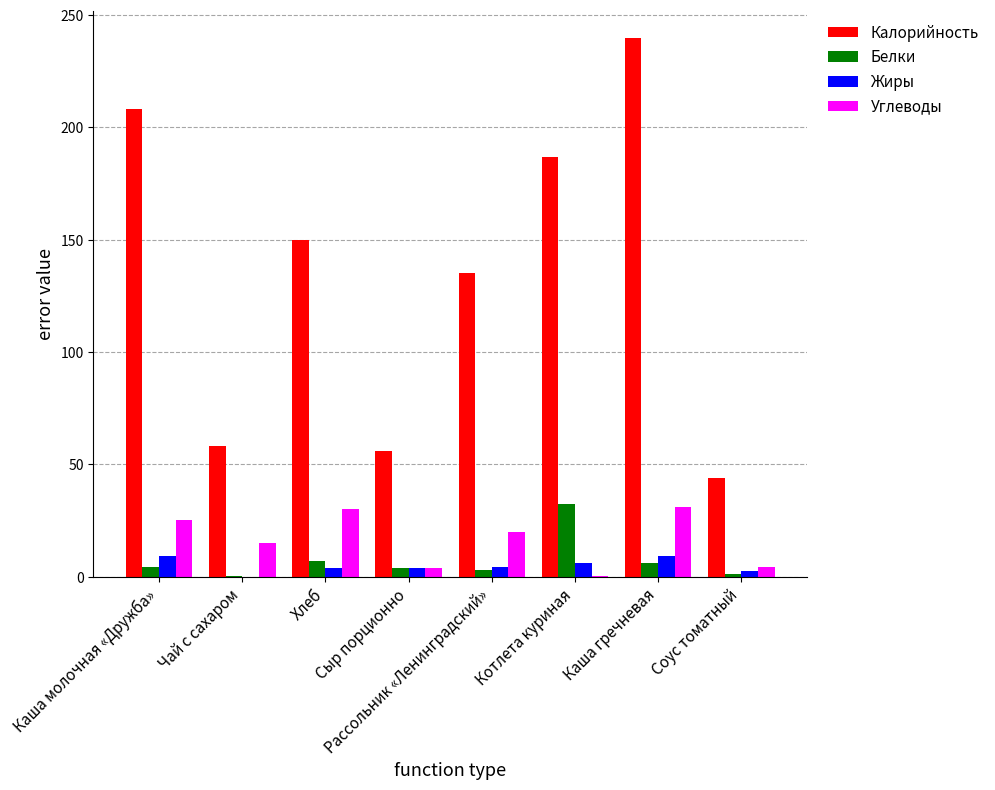

At which category is the sum across all series the highest?

Каша гречневая